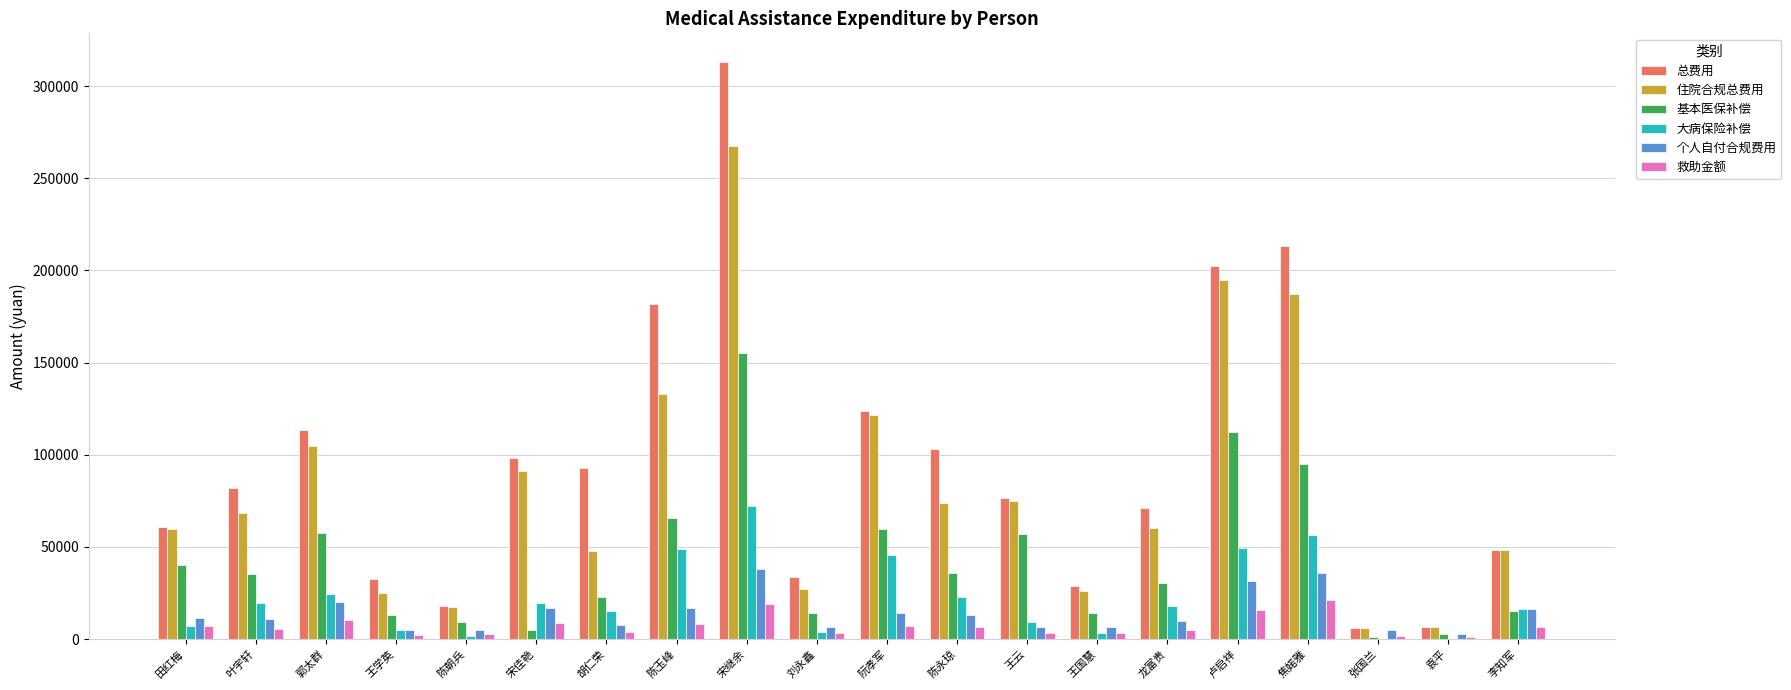

What is the greatest value displayed?

313019.3